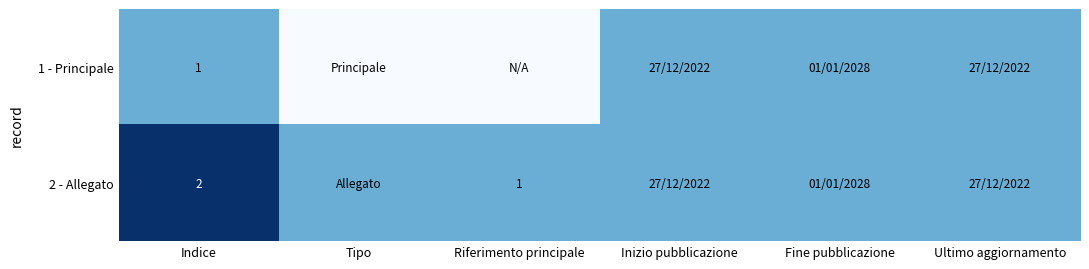

What is the total value across all series at Indice?

3